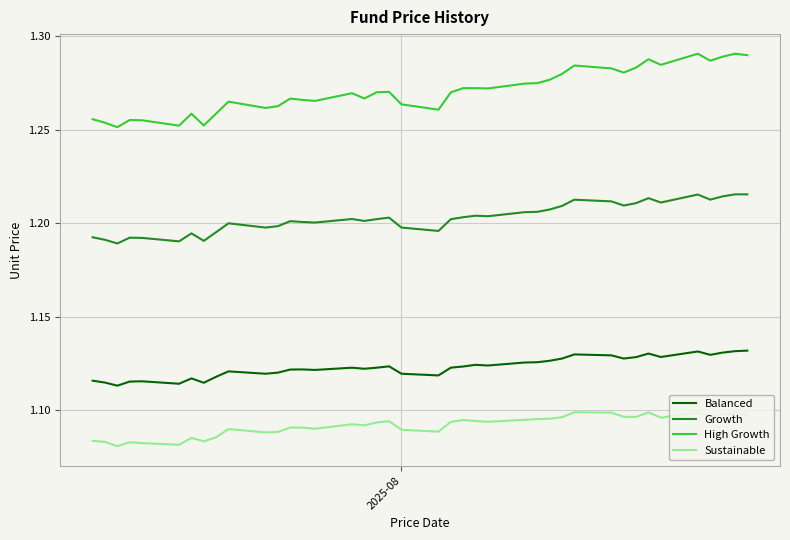

Which series has the largest range (max minus min)?

High Growth